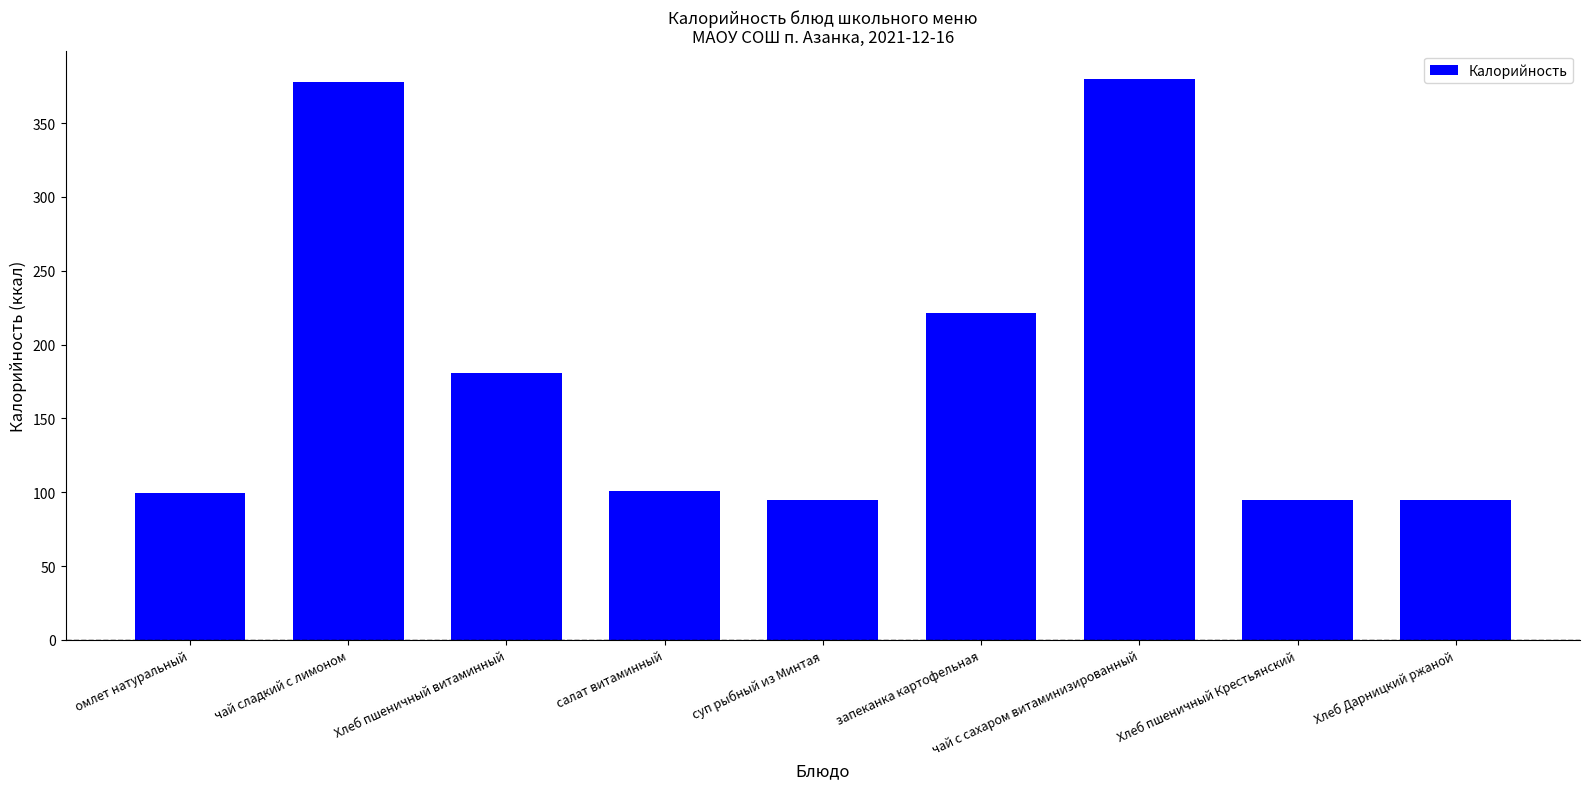

True or false: the data shows 99.4 at омлет натуральный.

True